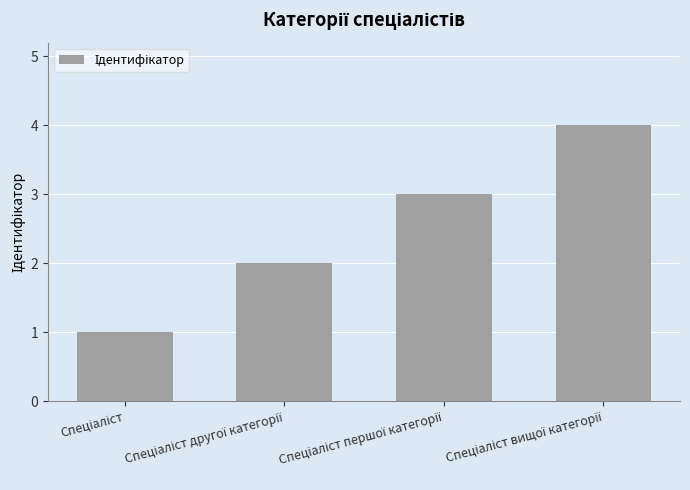

What is the difference between the maximum and second lowest values?

2